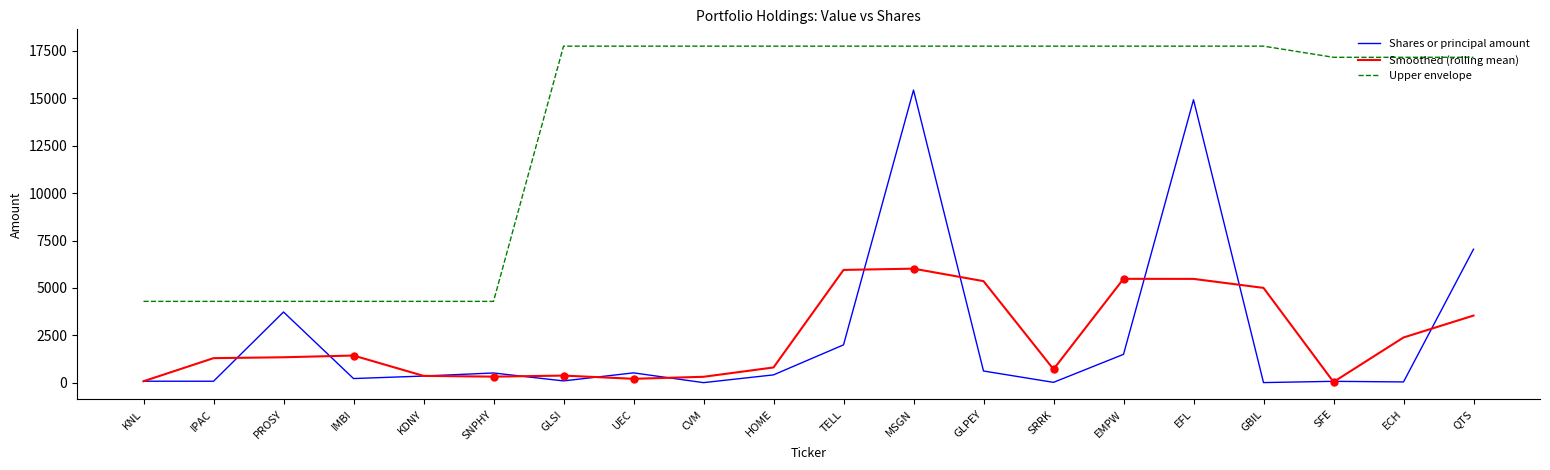

List the series in order of their peak value, highest first.

Upper envelope, Shares or principal amount, Smoothed (rolling mean)